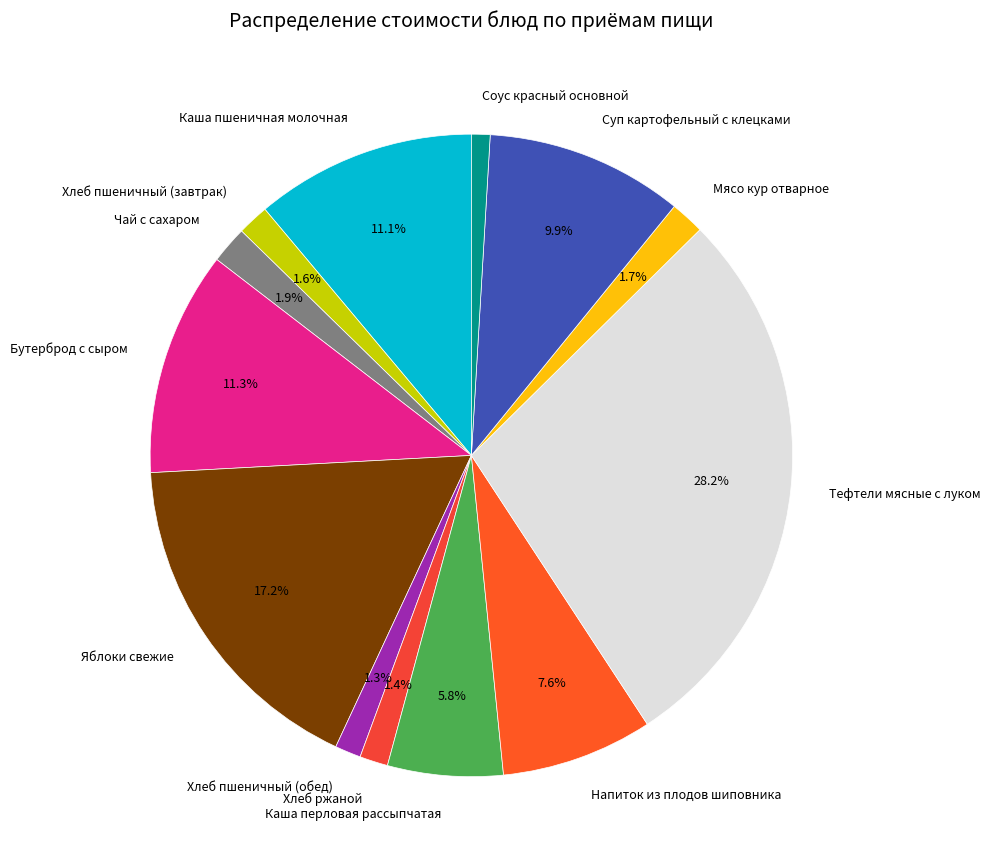

Does Хлеб ржаной represent more than half of the total?

No